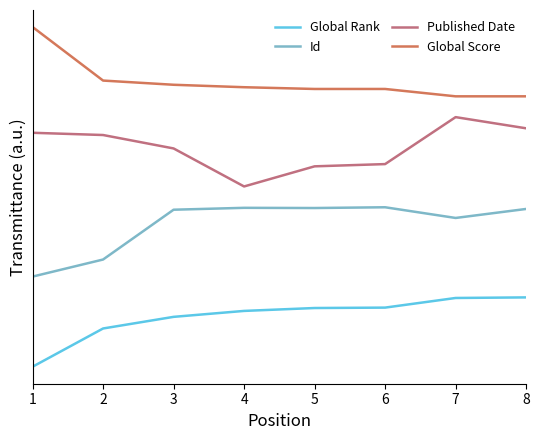

Does the chart have visible grid lines?

No